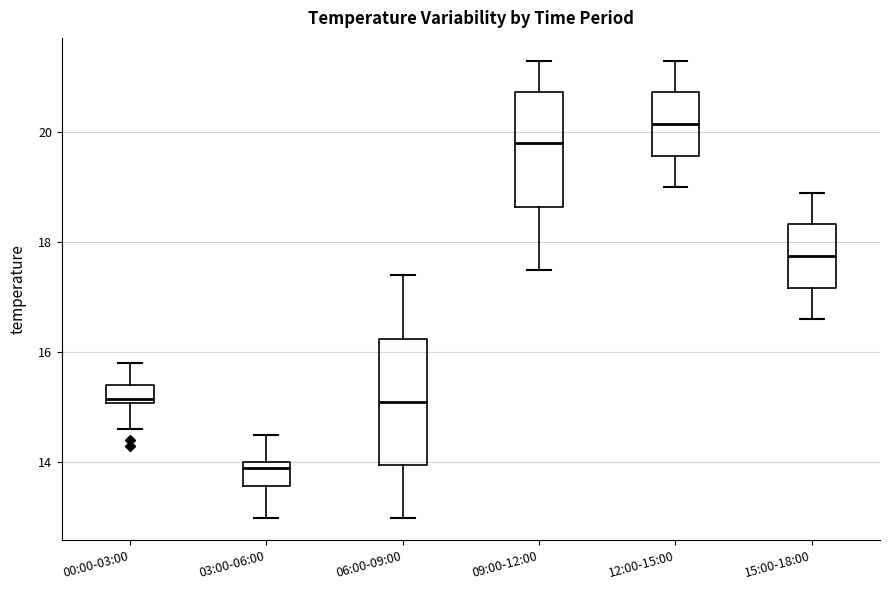

Reading left to right, read every box against the y-axis: the position of its median line, the range the box covers, and the ends of its whiskers. The values are not printed on the chart, so give them approximately, as read against the axis.

00:00-03:00: median 15.2, box 15.0 to 15.4, whiskers 14.6 to 15.8
03:00-06:00: median 14.0 (just below the box's upper edge), box 13.6 to 14.0, whiskers 13.0 to 14.6
06:00-09:00: median 15.2, box 14.0 to 16.2, whiskers 13.0 to 17.4
09:00-12:00: median 19.8, box 18.6 to 20.8, whiskers 17.6 to 21.4
12:00-15:00: median 20.2, box 19.6 to 20.8, whiskers 19.0 to 21.4
15:00-18:00: median 17.8, box 17.2 to 18.4, whiskers 16.6 to 19.0